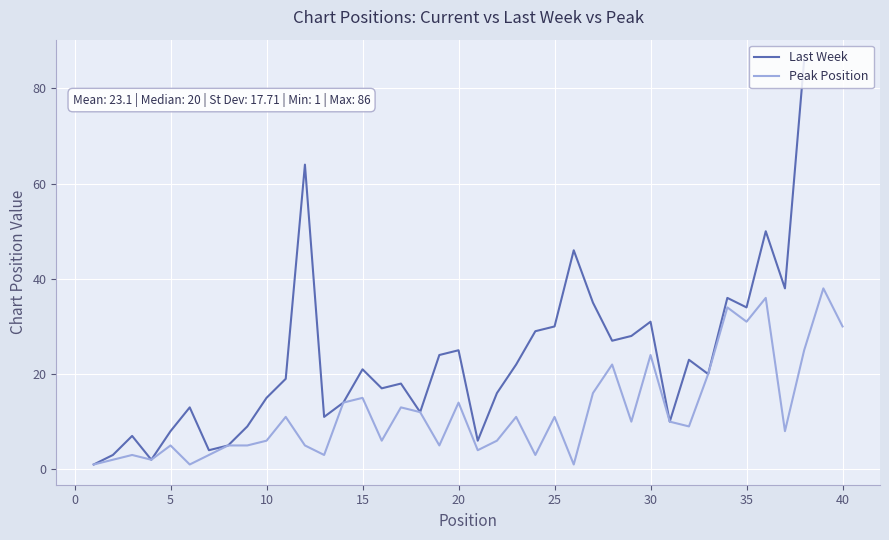

The value of Peak Position at 40 is 30. True or false?

True